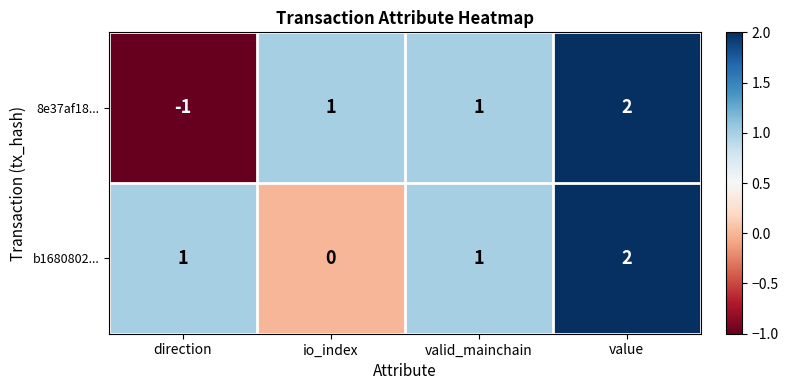

What is the difference between the maximum and minimum values in the 8e37af18... series?

3